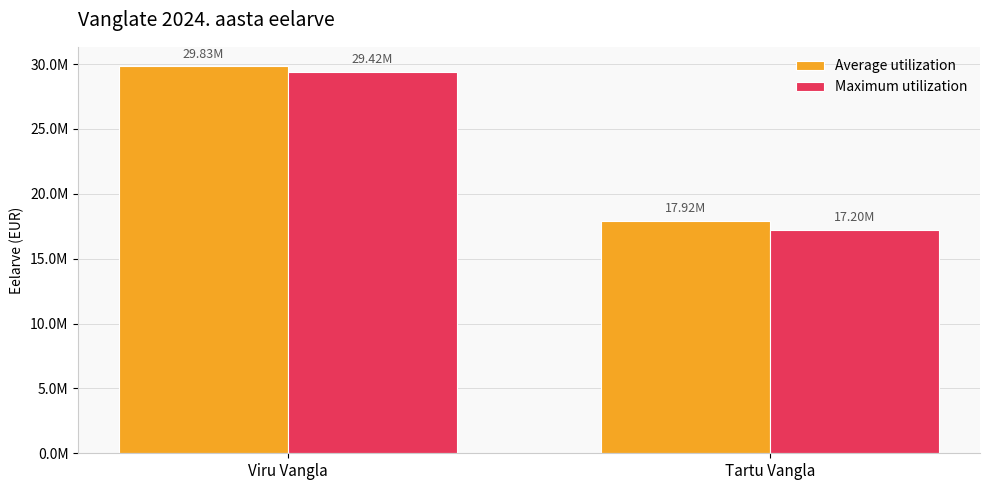

Which has a higher value, Viru Vangla or Tartu Vangla?

Viru Vangla